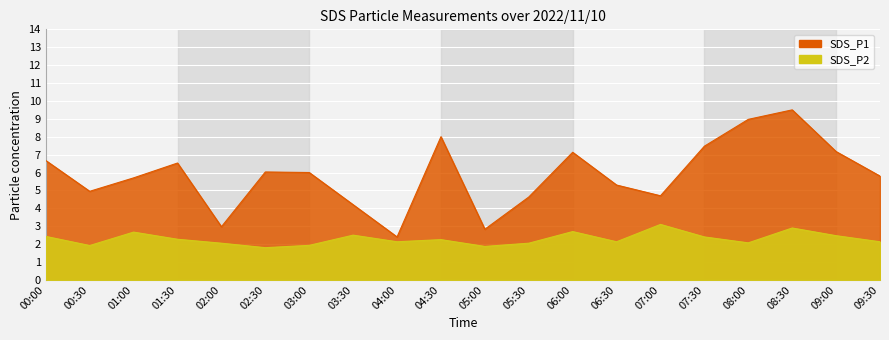

List the series in order of their overall mean, lowest first.

SDS_P2, SDS_P1